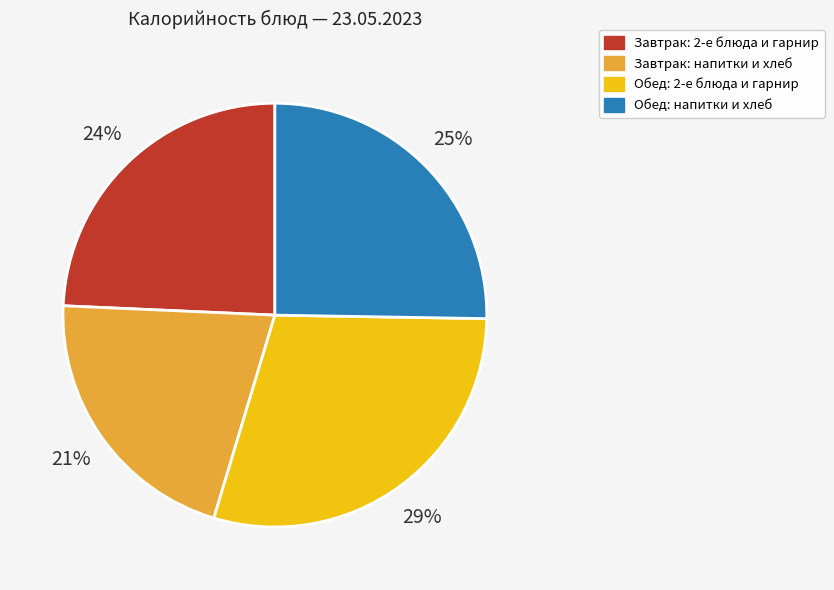

Is there a majority slice in this chart?

No